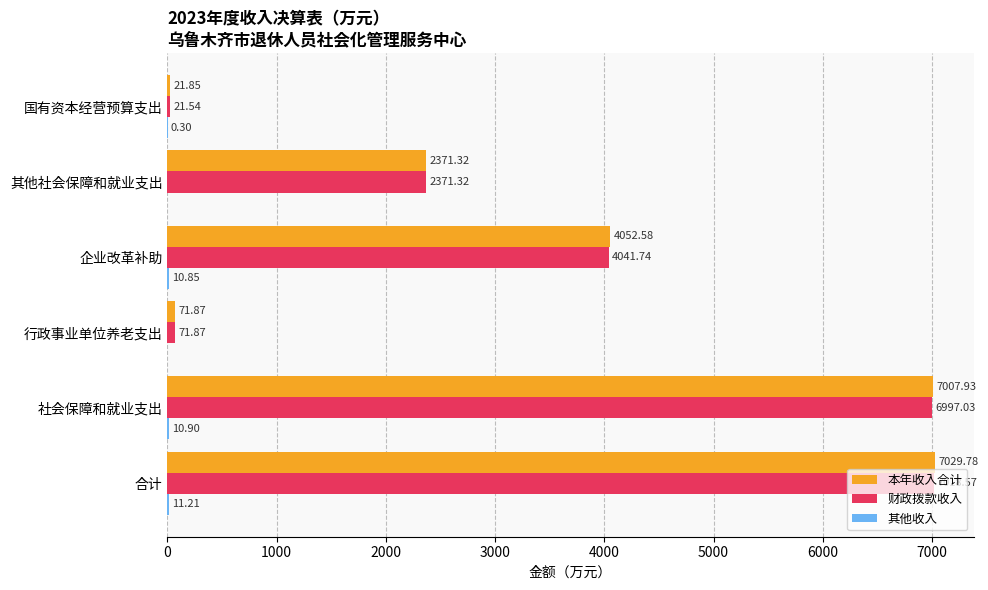

At which label is 财政拨款收入 closest to 3520?

企业改革补助